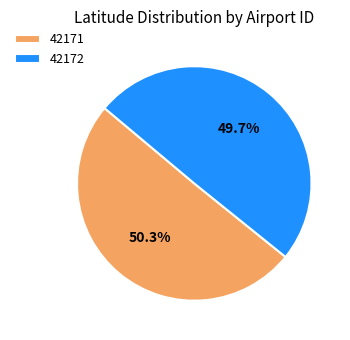

Is there a majority slice in this chart?

Yes